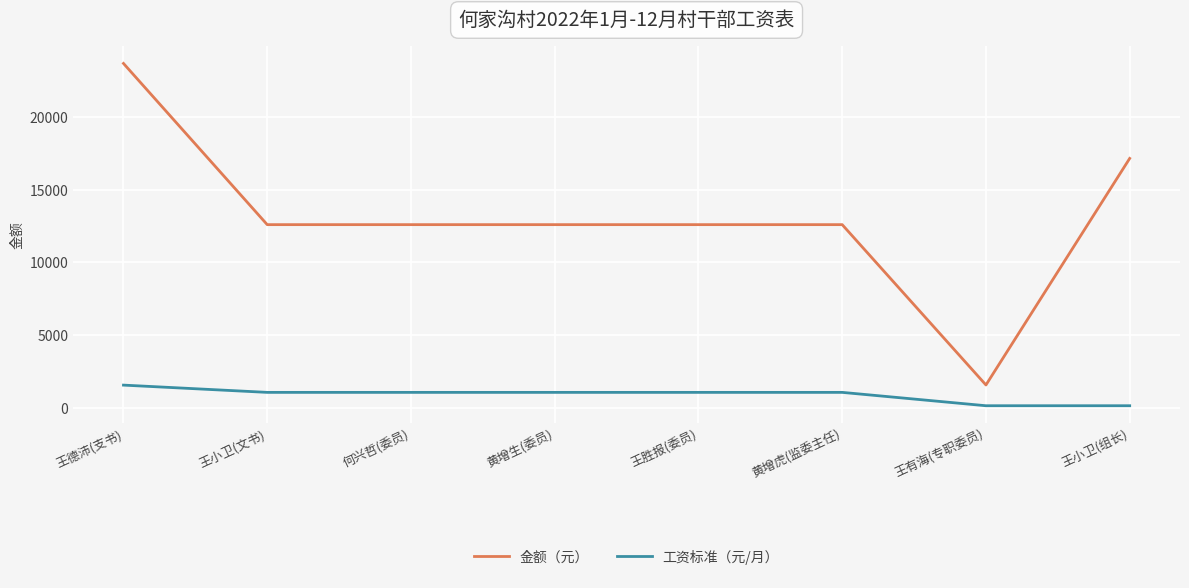

At how many categories does at least one series exceed 13031?

2